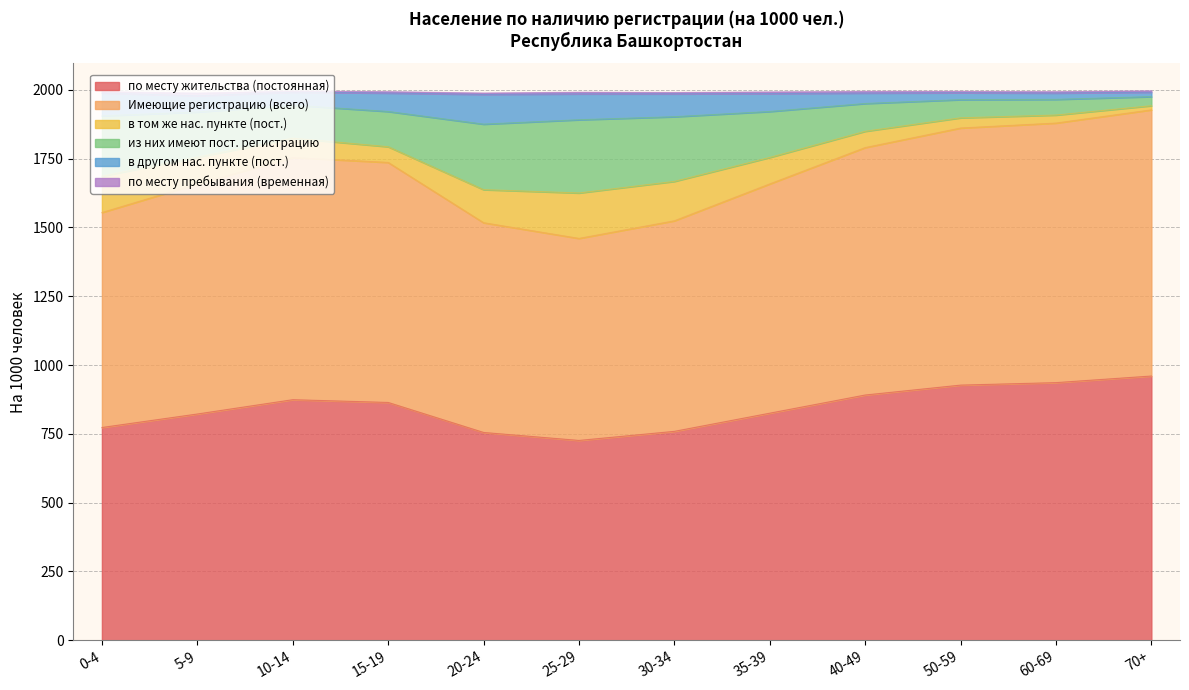

Which series has the largest range (max minus min)?

Имеющие регистрацию (всего)